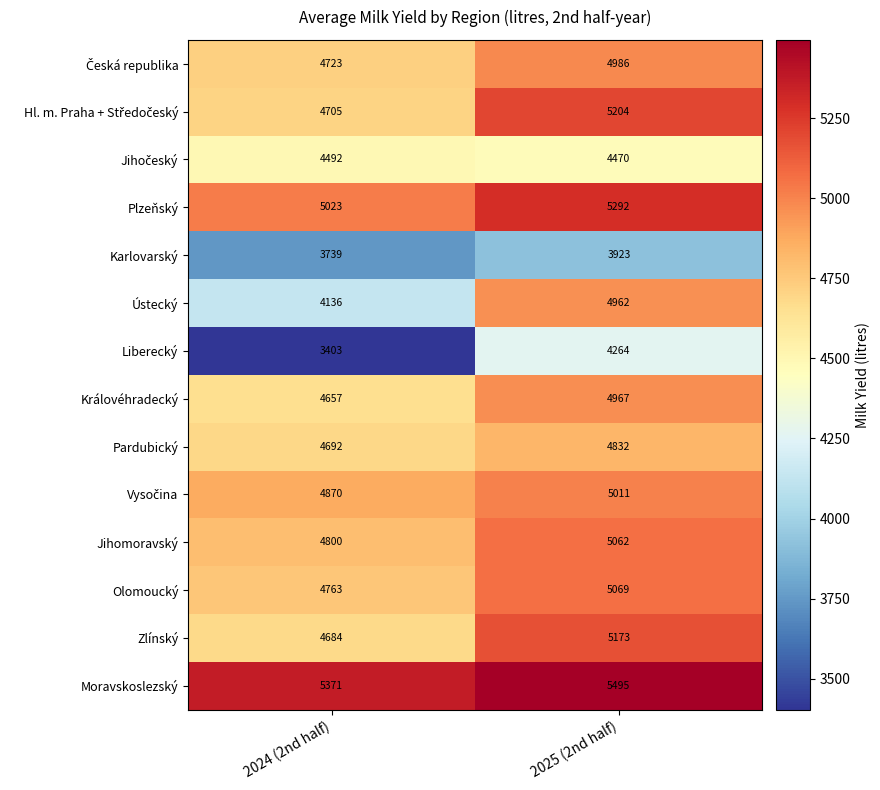

Read the Pardubický value at 2024 (2nd half), to the nearest 50.

4700